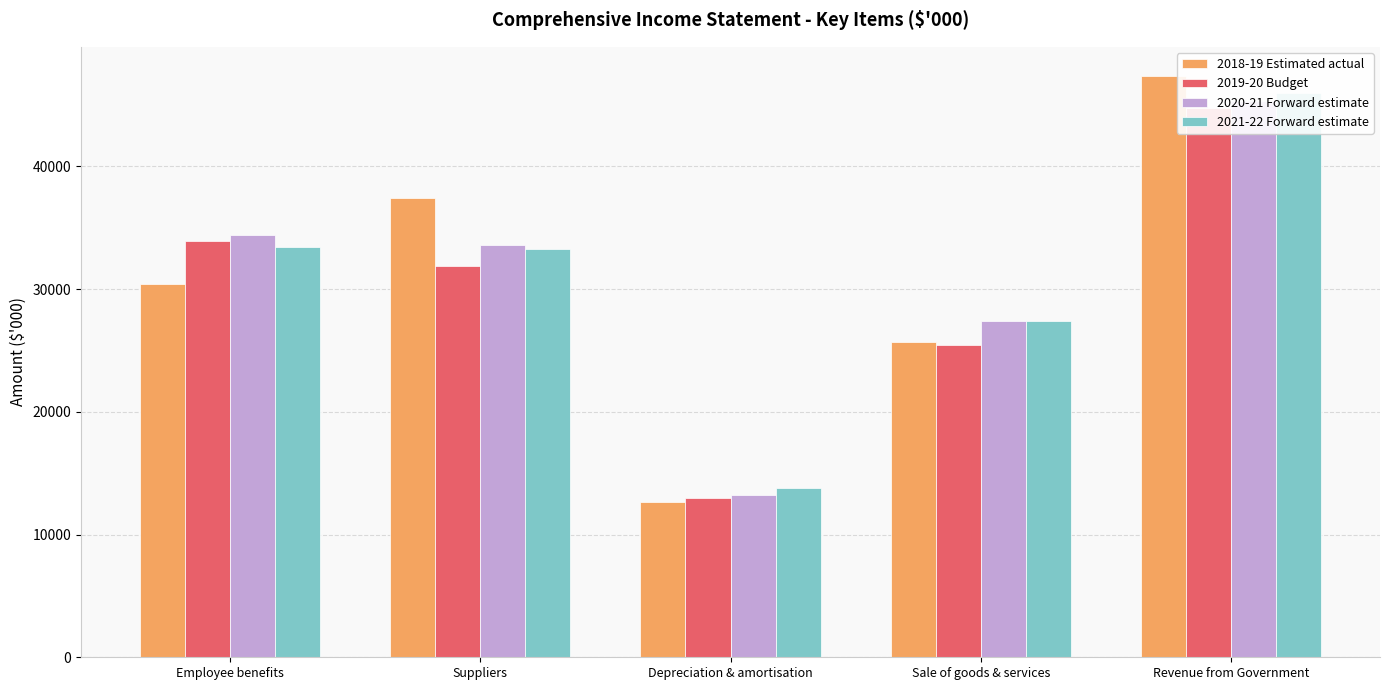

How many bars are there in total?

20